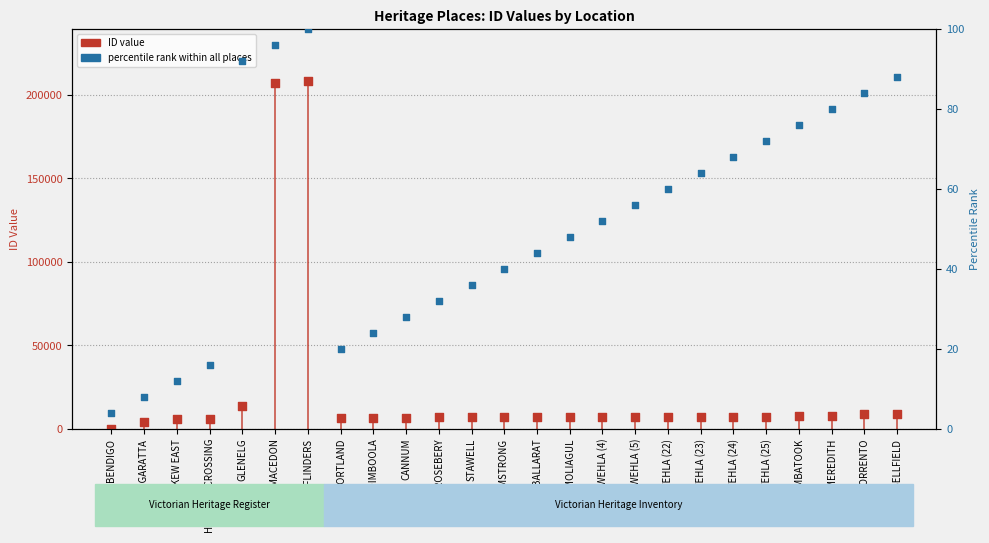

Which series contains the highest Y value?

ID value